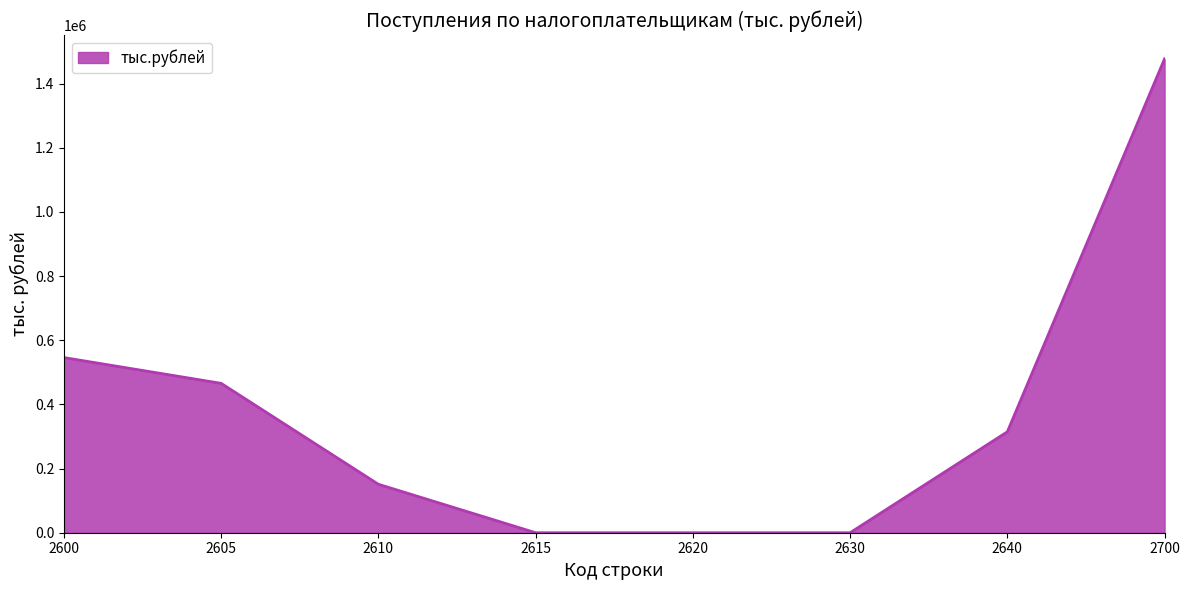

The chart shows a value of 0 at 2620. True or false?

True